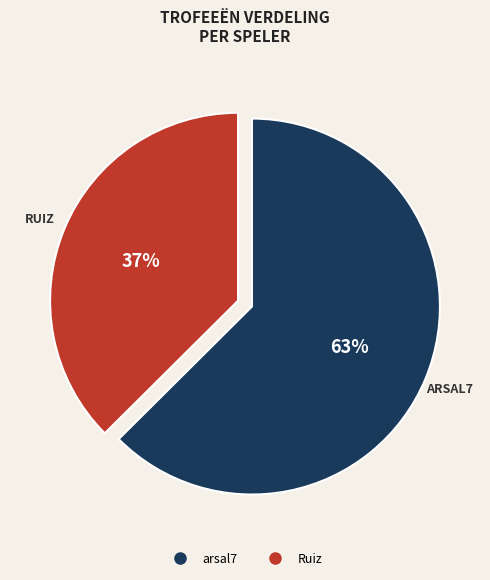

Is the sum of Ruiz and arsal7 greater than half?

Yes